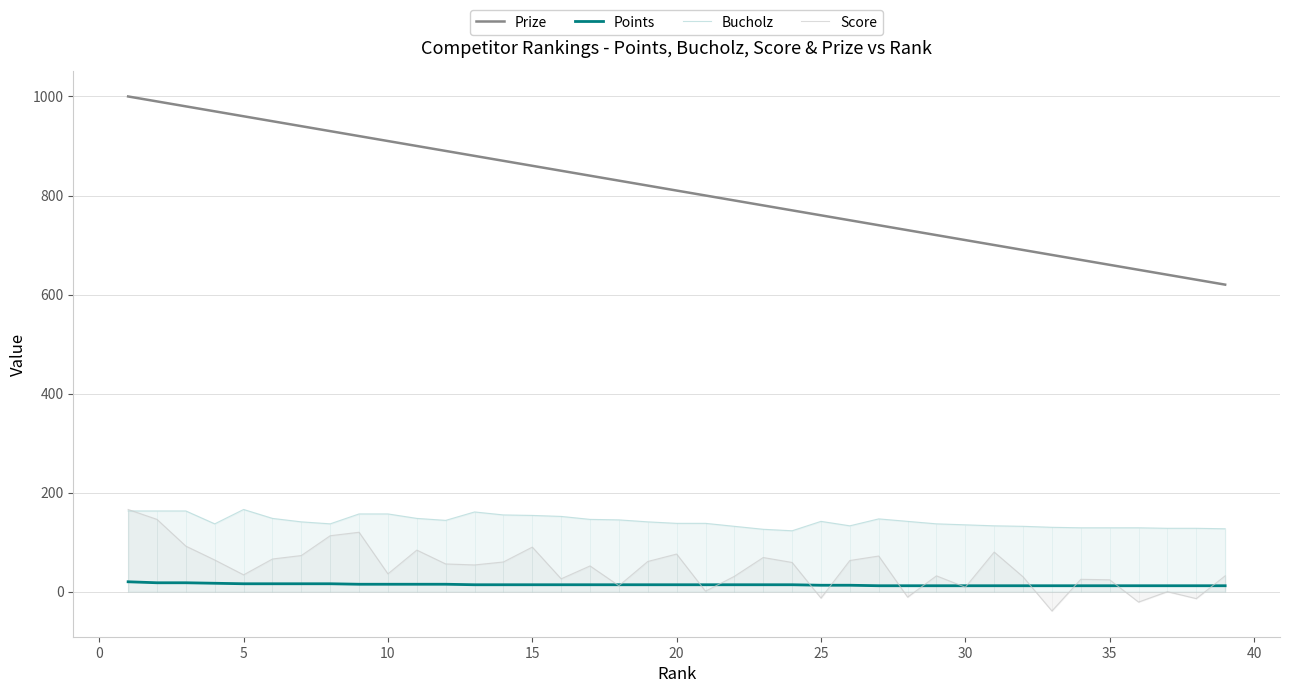

How many values in the Bucholz series exceed 141?

18